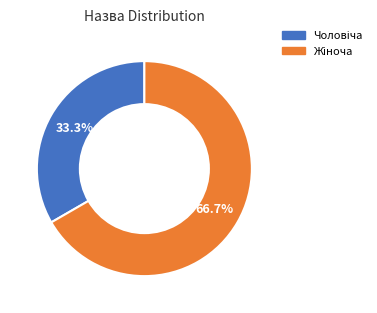

Does any single category account for the majority?

Yes